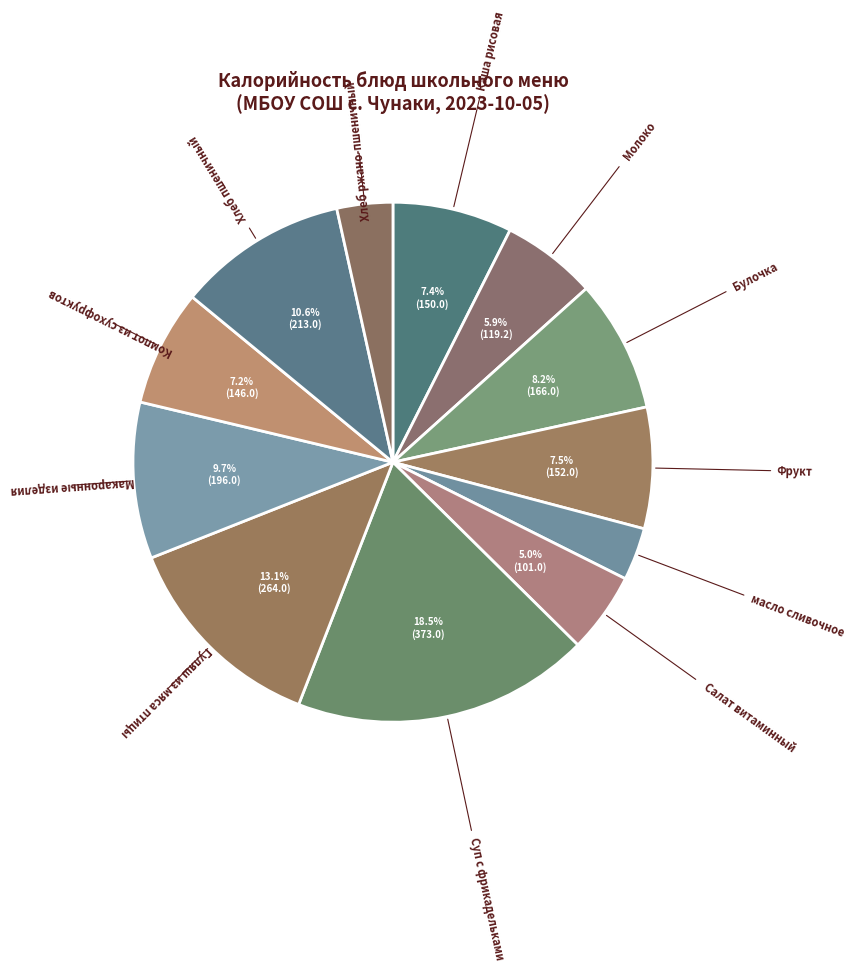

Approximately how many times larger is the value at масло сливочное compared to Фрукт?

0.4